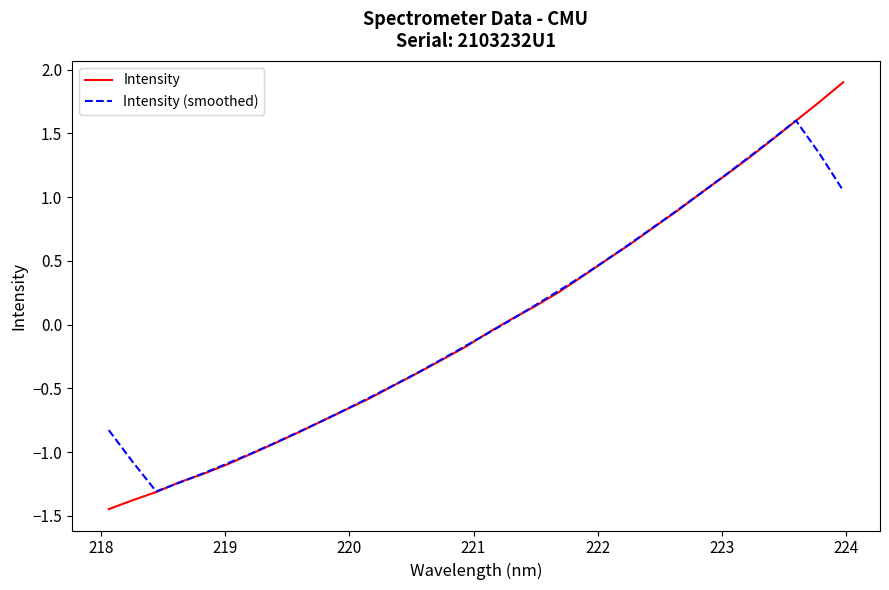

At how many categories does at least one series exceed 1?

7